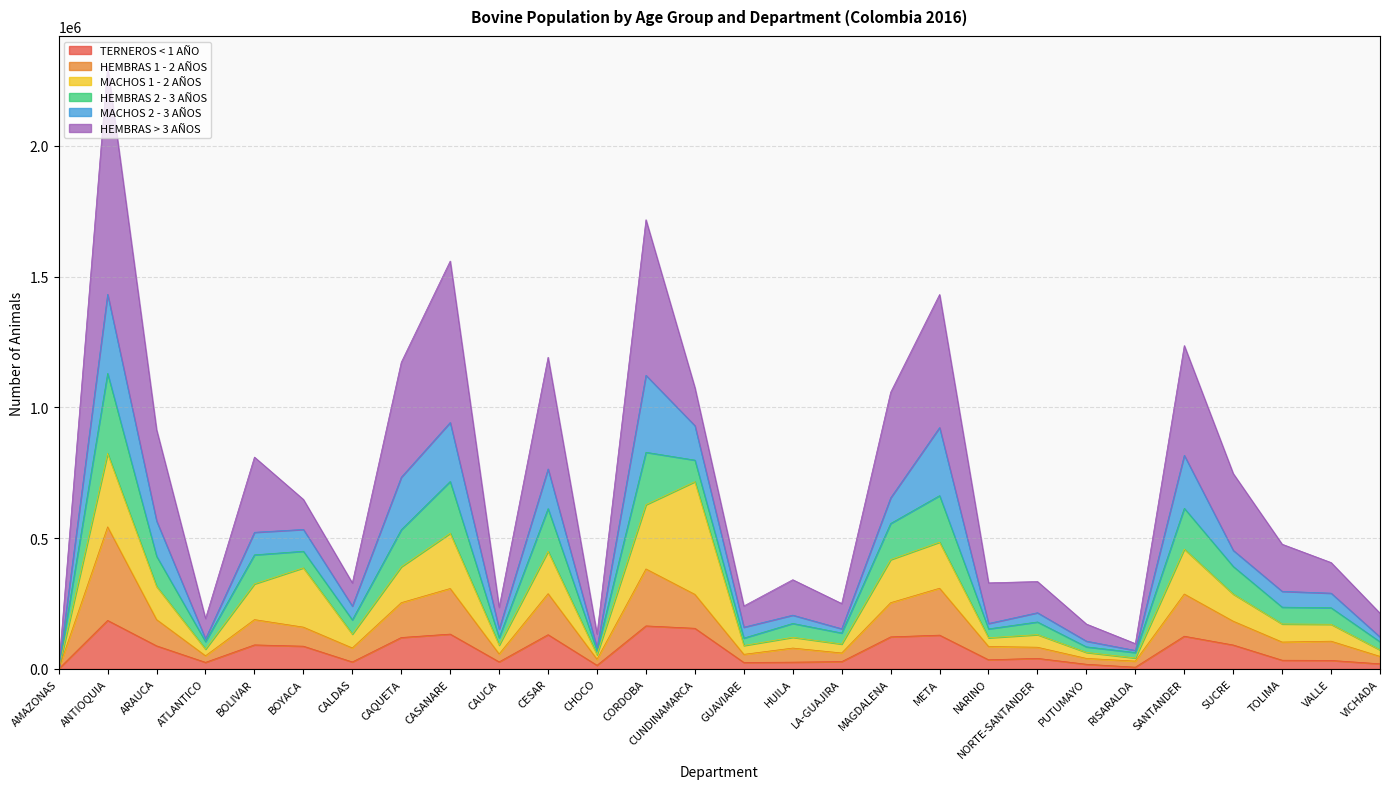

Is it true that TERNEROS < 1 AÑO equals 185573 at ANTIOQUIA?

True